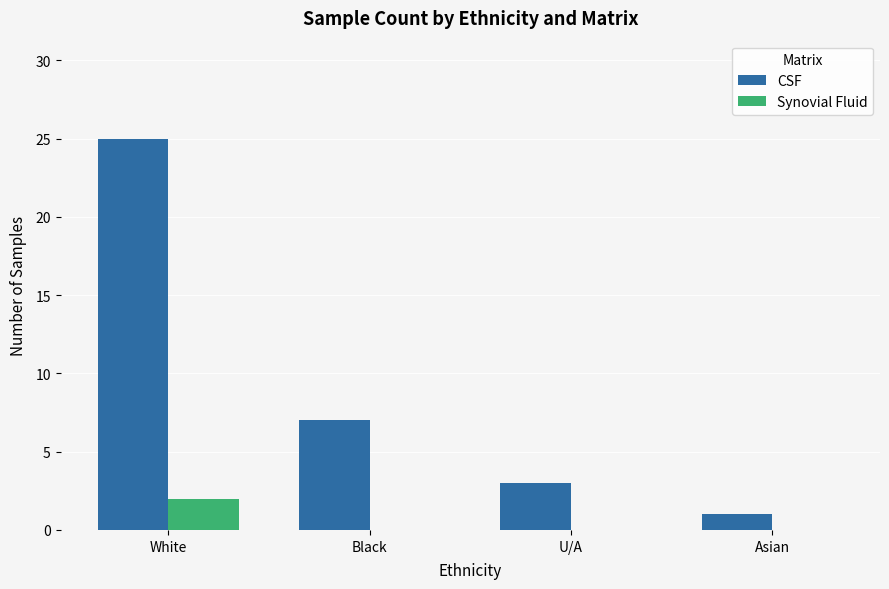

At which label is CSF closest to 13?

Black